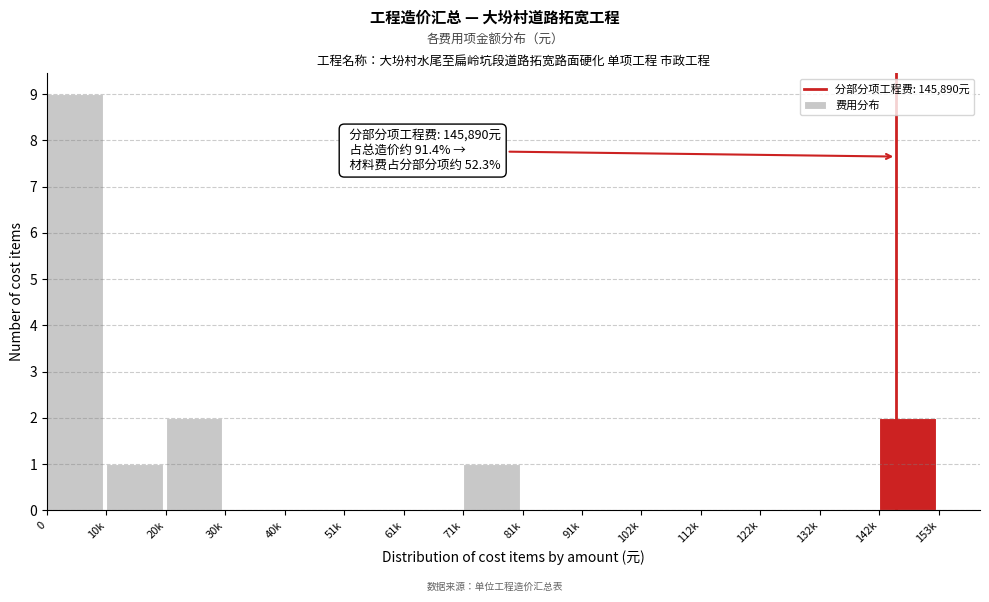

Reading left to right, transcribe all the data shown in this chart.

0=9	10k=1	20k=2	30k=0	40k=0	51k=0	61k=0	71k=1	81k=0	91k=0	102k=0	112k=0	122k=0	132k=0	142k=2